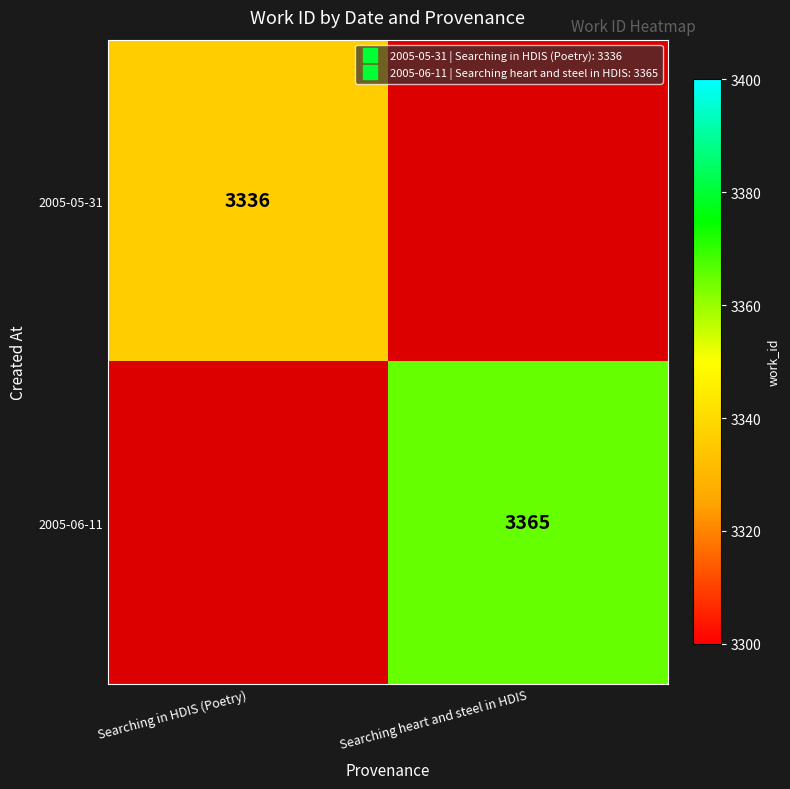

How many data points does each series have?

2